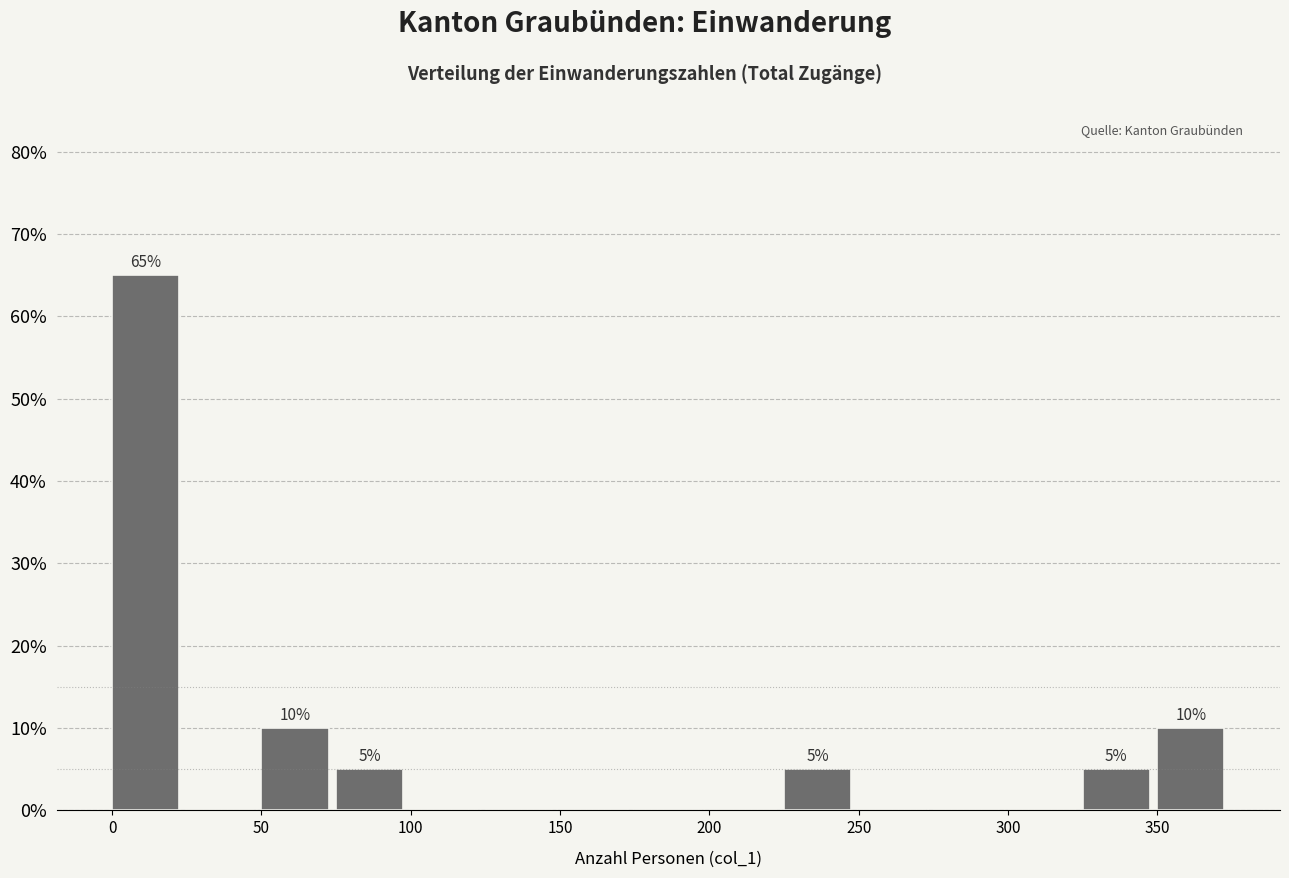

Over which range of the x-axis is the bar tallest?

0 to 25